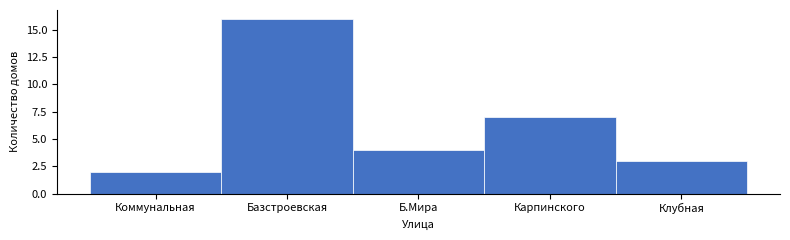

Reading left to right, transcribe all the data shown in this chart.

2	16	4	7	3